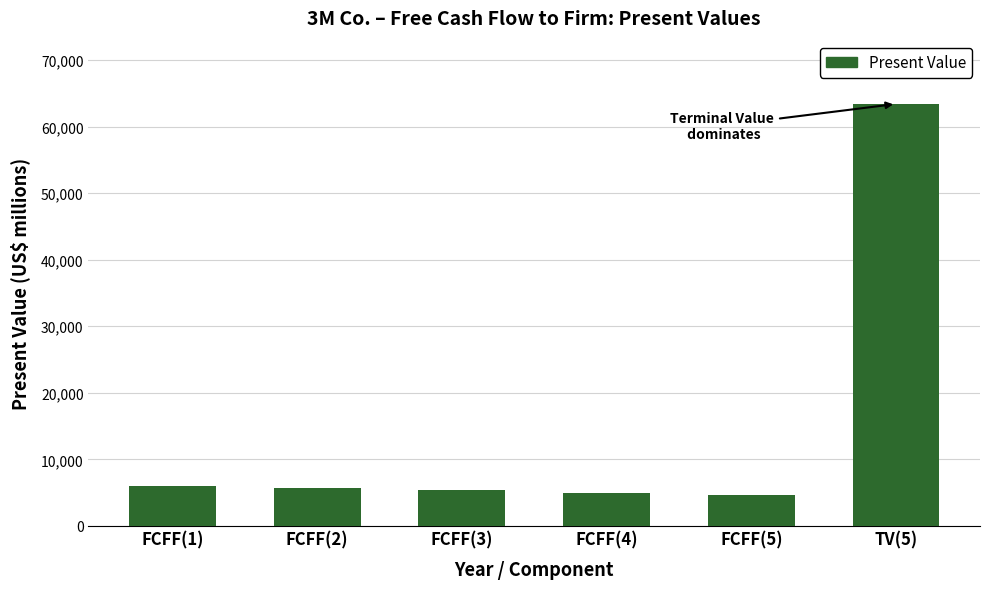

What is the sum of the values at TV(5) and FCFF(3)?

68743